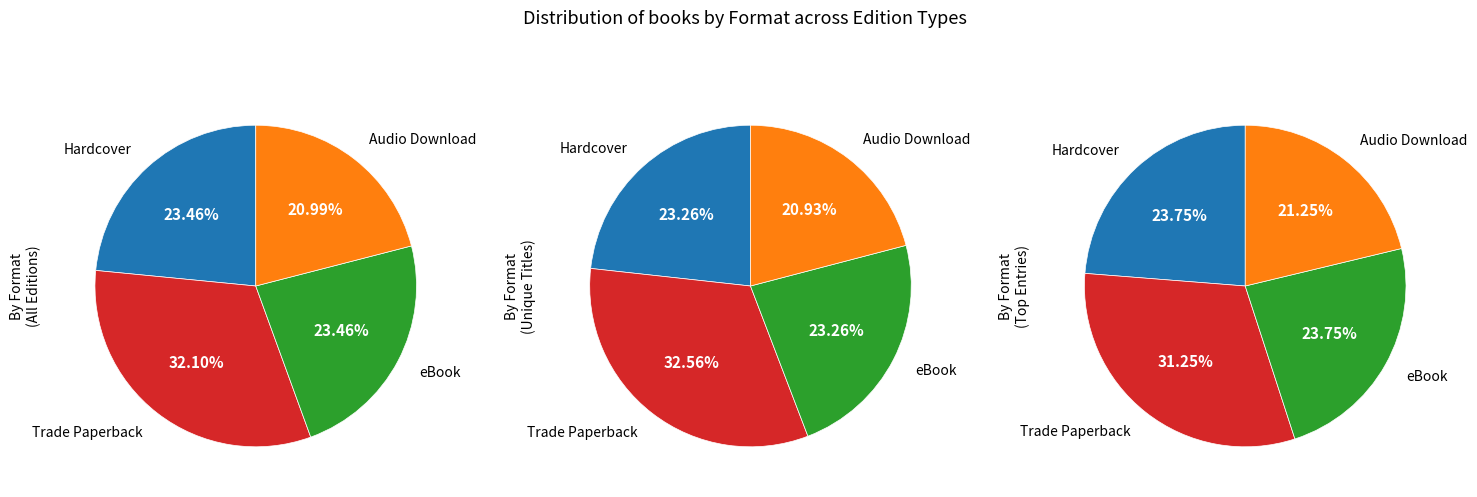

To the nearest percent, what portion does Trade Paperback represent?

32%